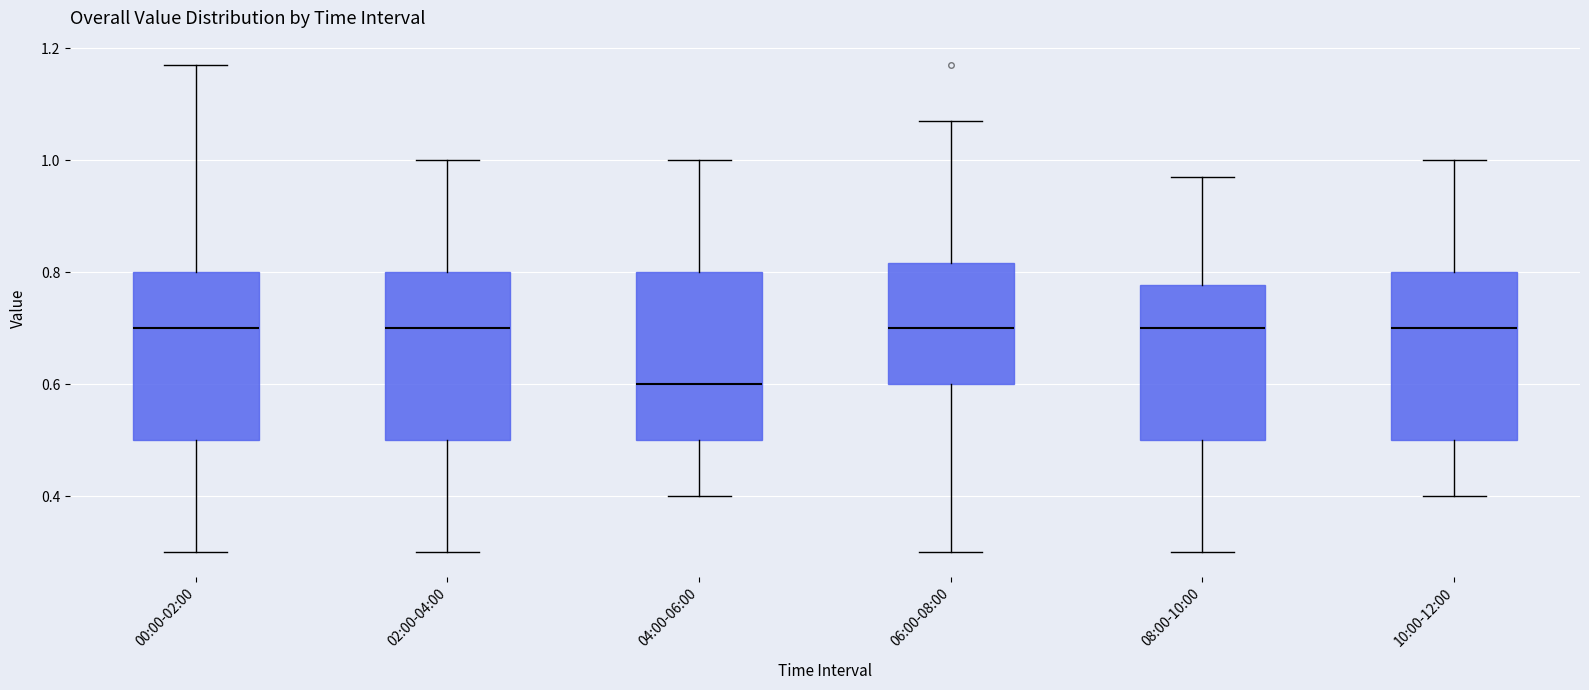

Reading left to right, read every box against the y-axis: the position of its median line, the range the box covers, and the ends of its whiskers. The values are not printed on the chart, so give them approximately, as read against the axis.

00:00-02:00: median 0.70, box 0.50 to 0.80, whiskers 0.30 to 1.18
02:00-04:00: median 0.70, box 0.50 to 0.80, whiskers 0.30 to 1.00
04:00-06:00: median 0.60, box 0.50 to 0.80, whiskers 0.40 to 1.00
06:00-08:00: median 0.70, box 0.60 to 0.82, whiskers 0.30 to 1.08
08:00-10:00: median 0.70, box 0.50 to 0.78, whiskers 0.30 to 0.98
10:00-12:00: median 0.70, box 0.50 to 0.80, whiskers 0.40 to 1.00